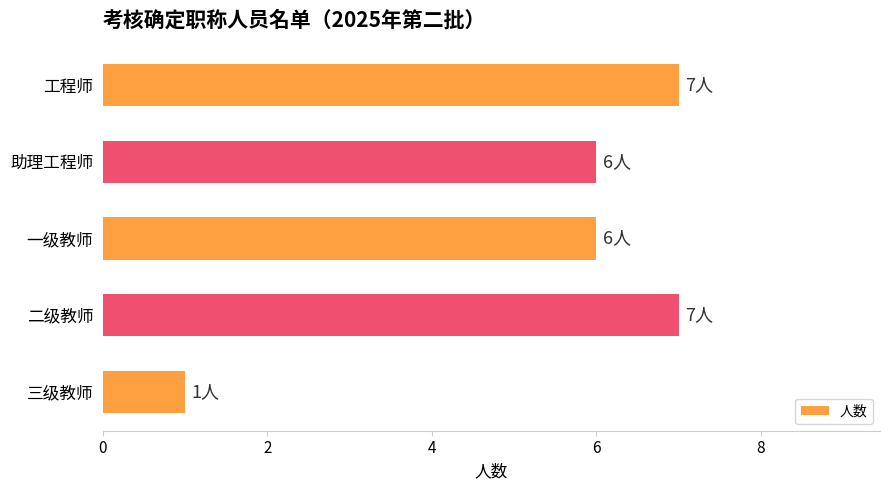

The chart shows a value of 7 at 二级教师. True or false?

True